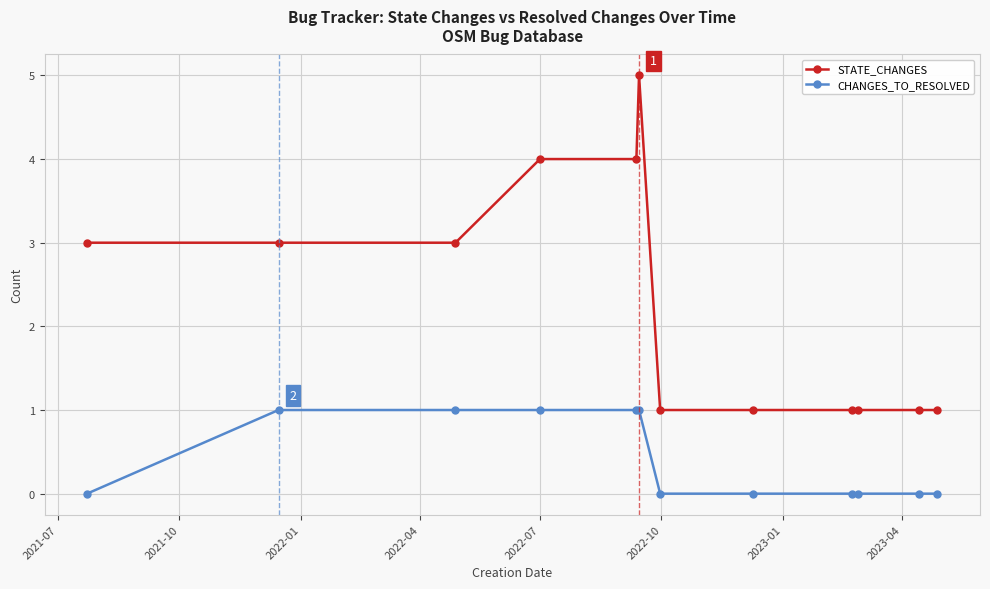

Does the chart display data point markers on the line(s)?

Yes